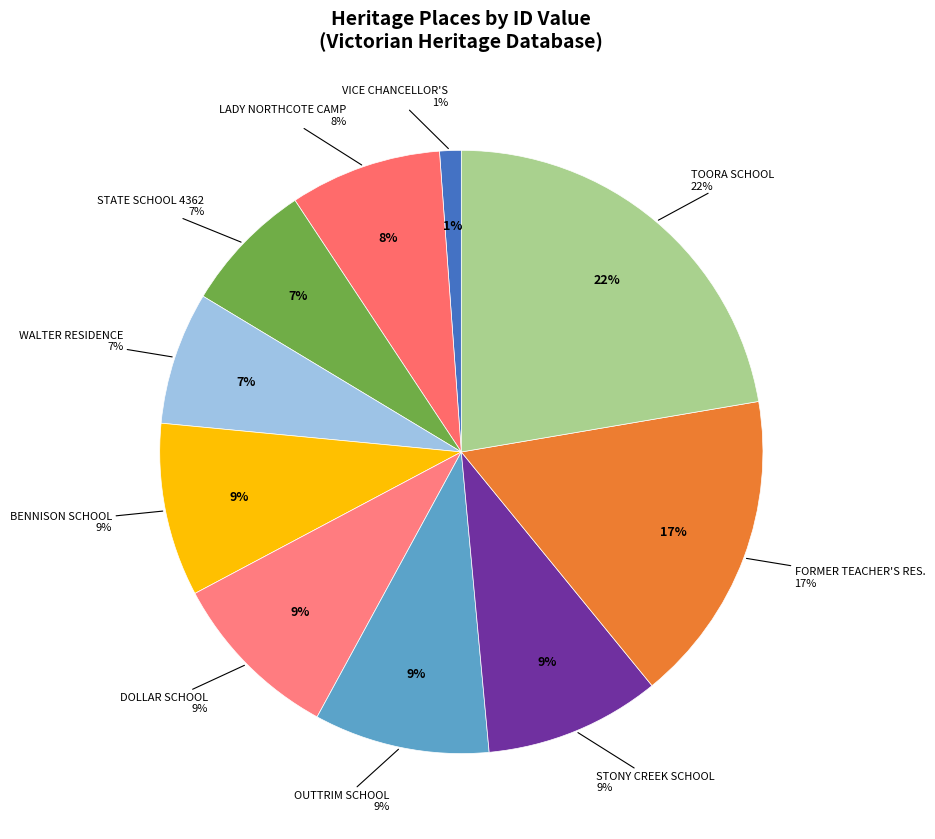

What percentage is the FORMER TEACHER'S RESIDENCE slice, to the nearest percent?

17%